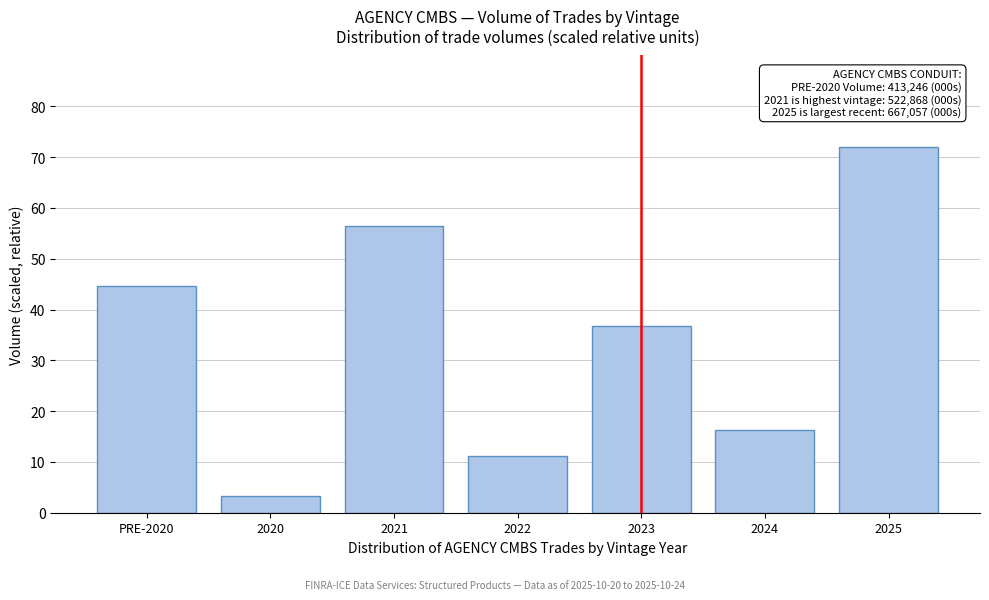

Reading left to right, transcribe all the data shown in this chart.

44.6	3.3	56.4	11.3	36.8	16.3	72.0